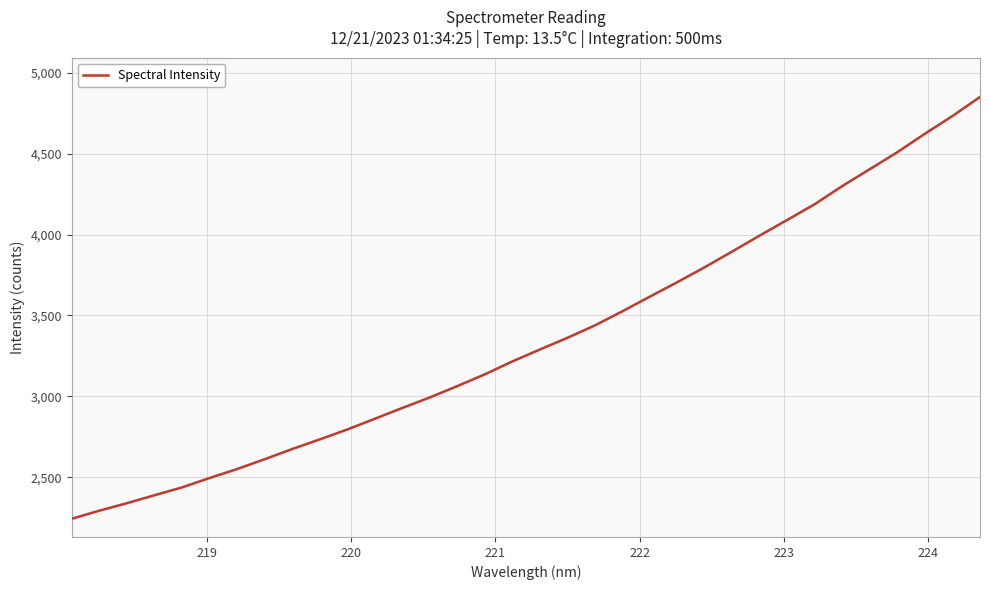

What is the difference between the maximum and minimum values?

2607.7